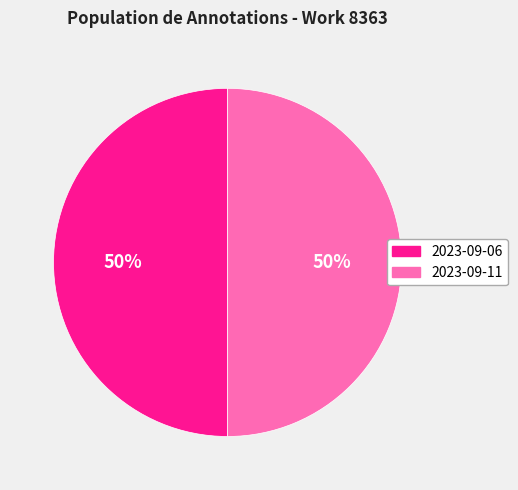

To the nearest percent, what is the combined percentage of 2023-09-06 and 2023-09-11?

100%